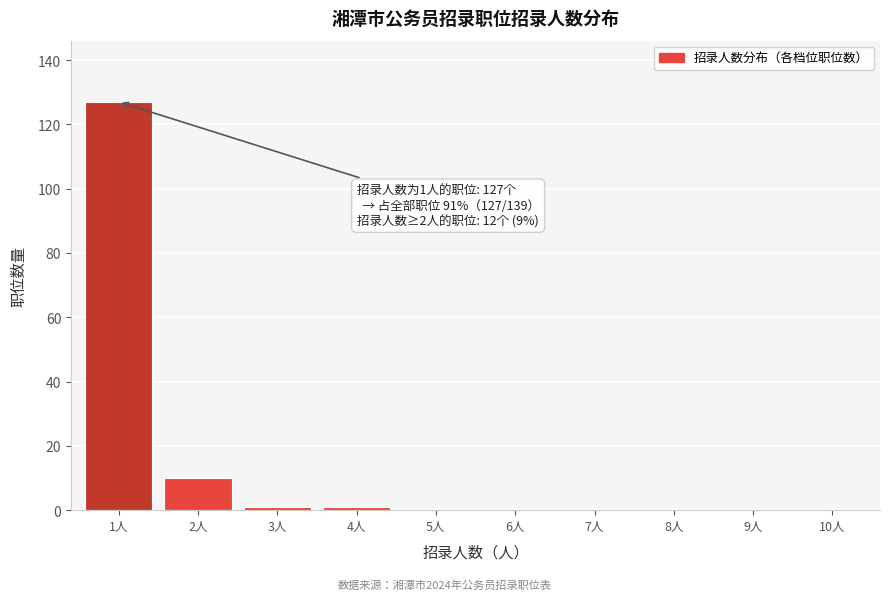

Reading left to right, list all the values displayed in this chart.

1人=127	2人=10	3人=1	4人=1	5人=0	6人=0	7人=0	8人=0	9人=0	10人=0